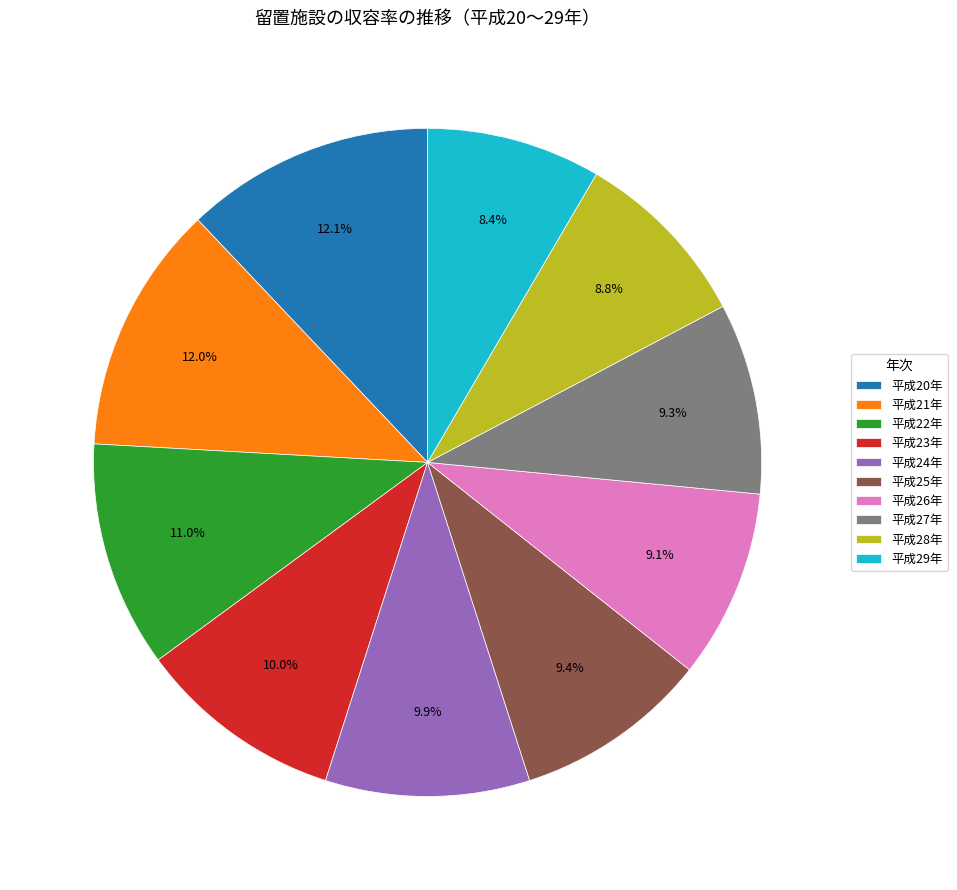

Is 平成24年 the majority of the pie?

No